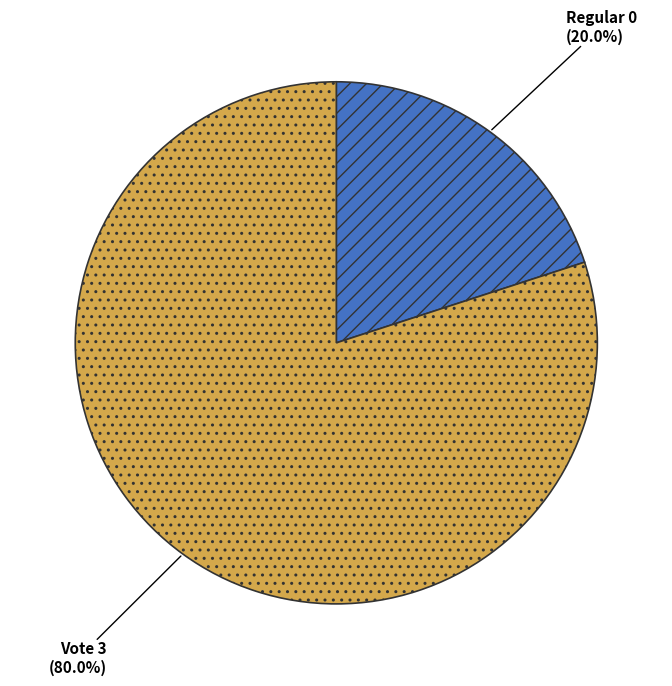

Is there a majority slice in this chart?

Yes